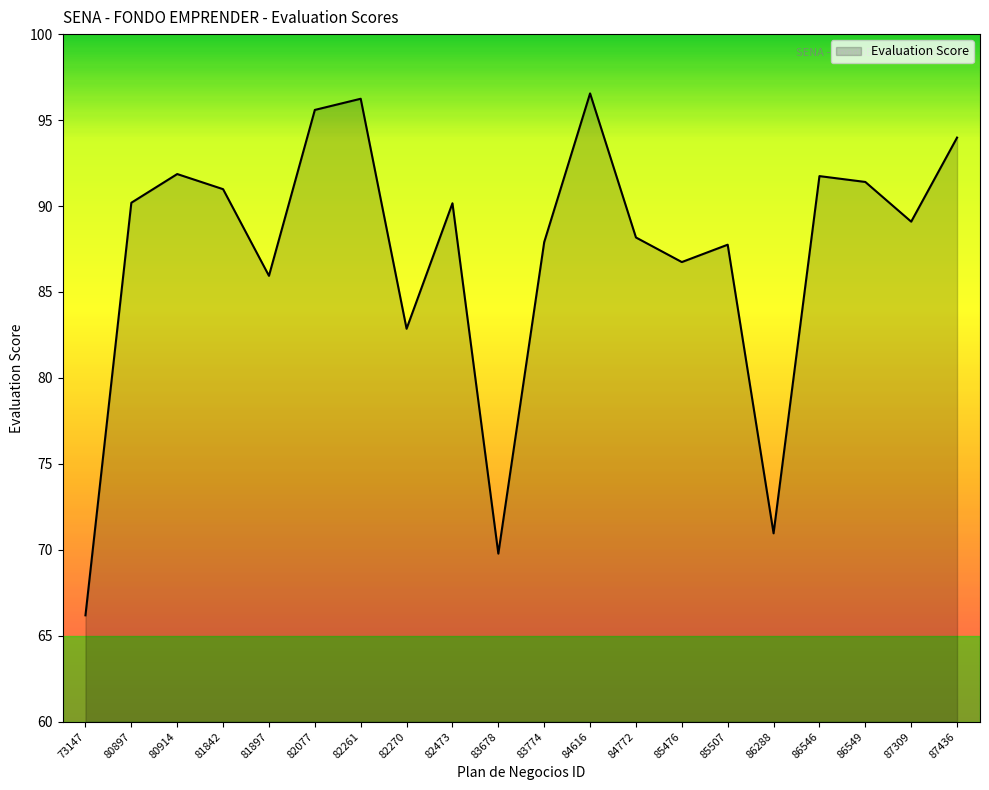

Count the number of categories in the chart.

20